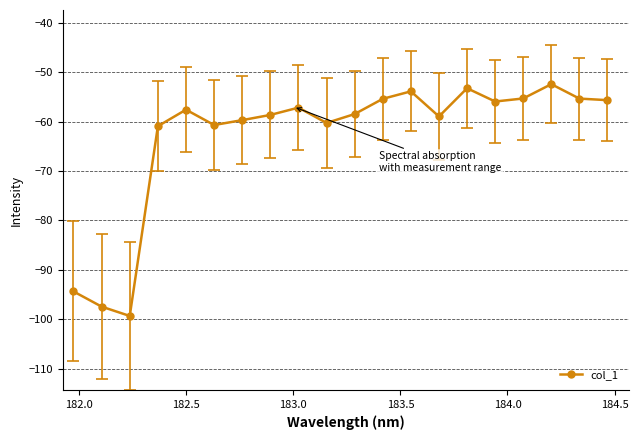

What is the average value?

-63.1